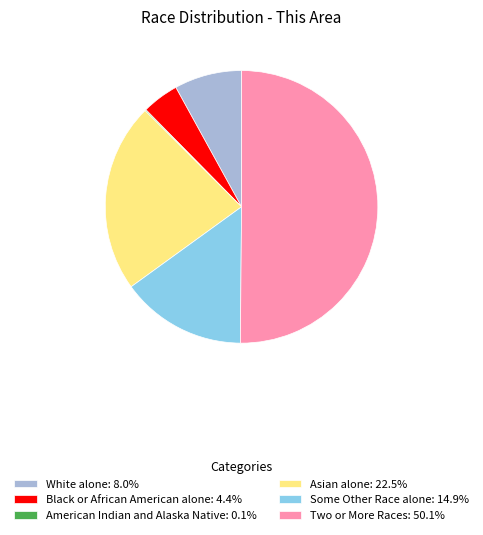

Is the sum of Black or African American alone: 4.4% and Some Other Race alone: 14.9% greater than half?

No